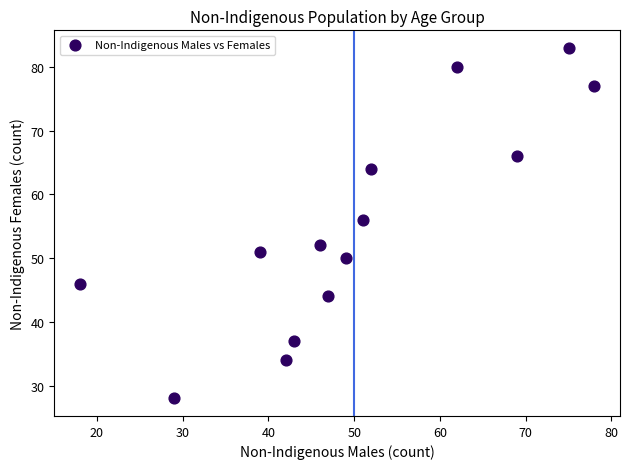

What is the range of Y values (max minus min)?

55